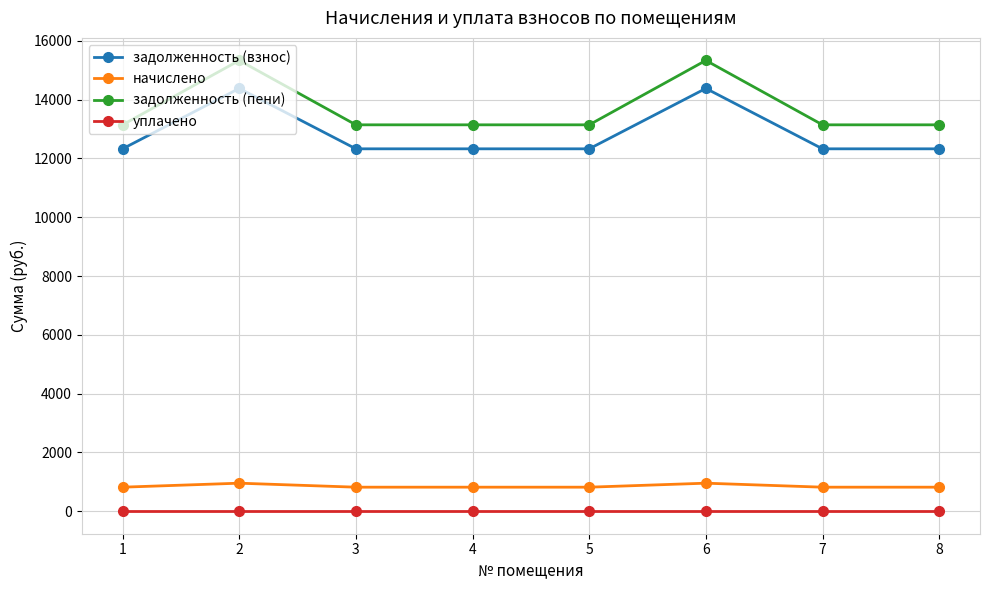

What is the maximum value shown in the chart?

15333.4